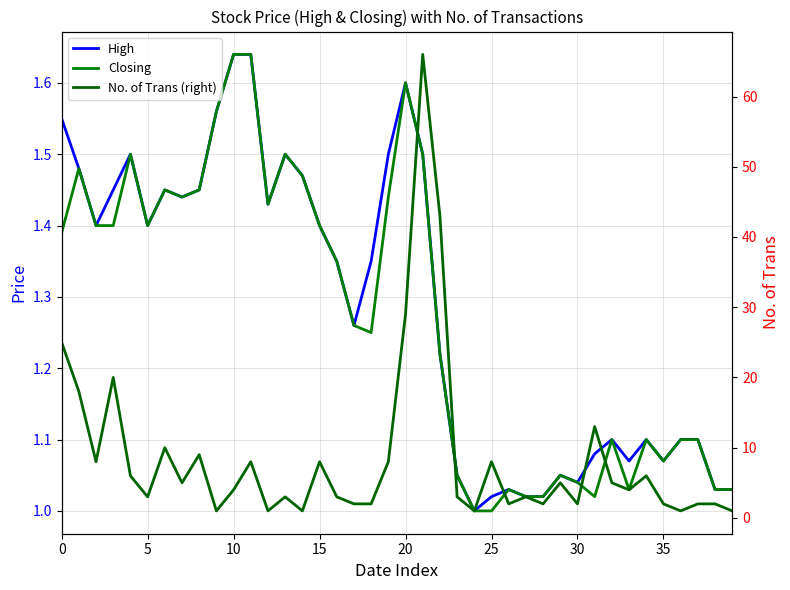

Which label corresponds to the smallest value in the chart?

24